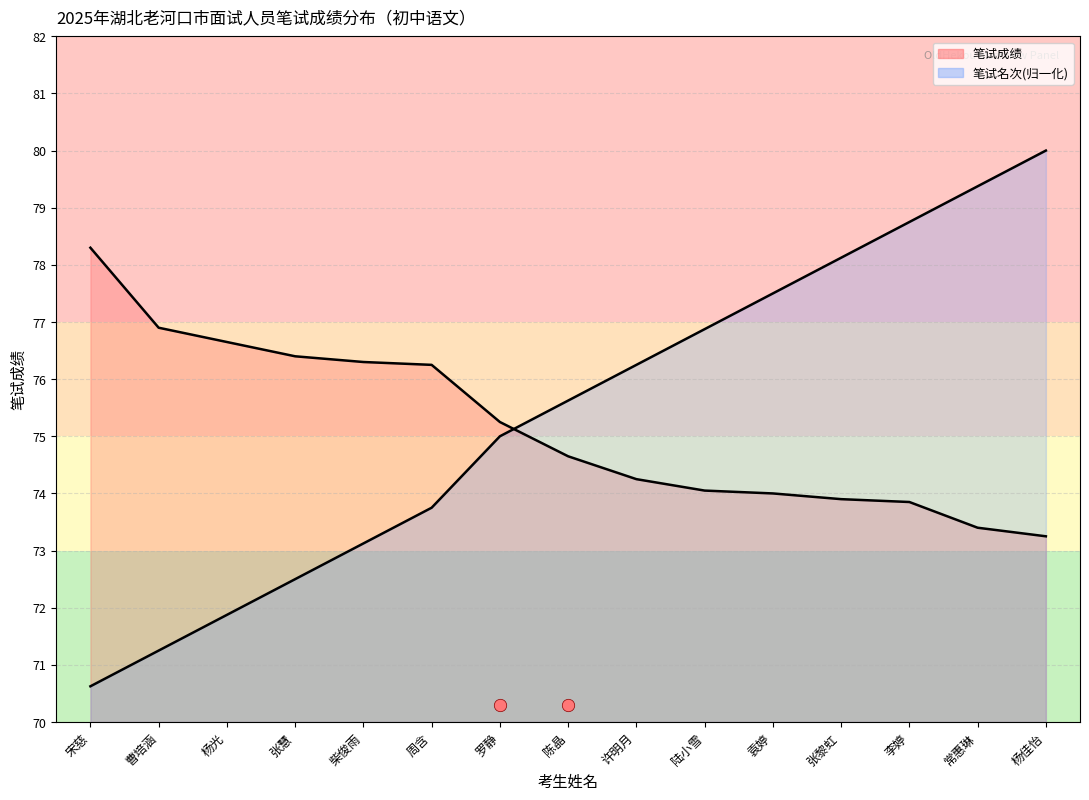

What are all the series names shown in the legend?

笔试成绩, 笔试名次